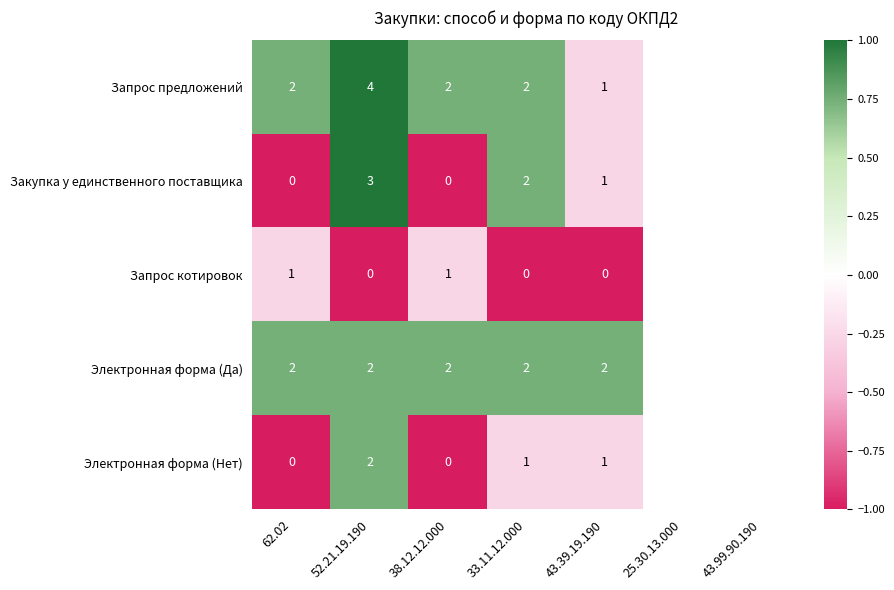

At 52.21.19.190, list the series in order from largest to smallest.

Запрос предложений, Закупка у единственного поставщика, Электронная форма (Да), Электронная форма (Нет), Запрос котировок